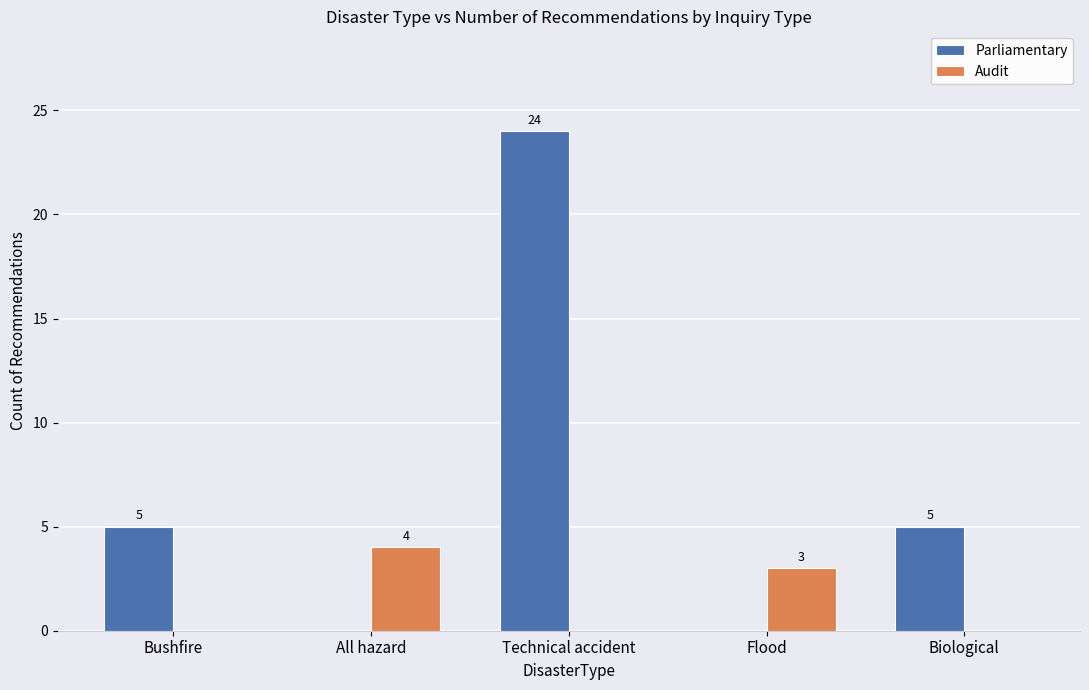

Which category has the highest value in the Audit series?

All hazard